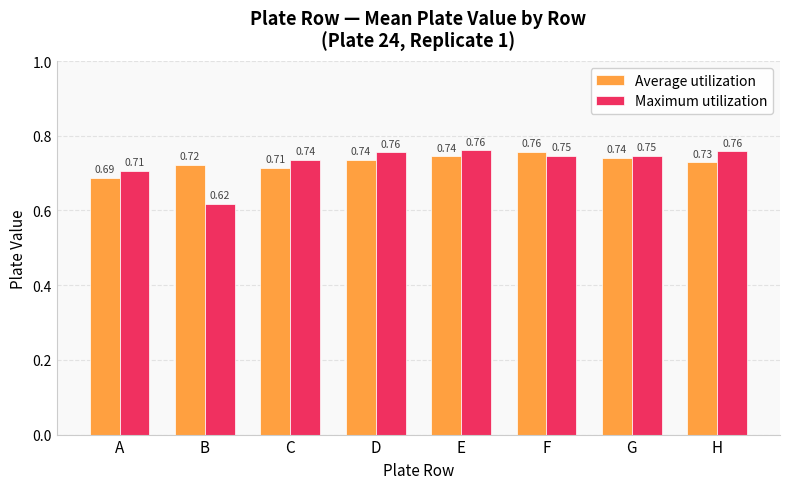

Does the chart contain any negative values?

No